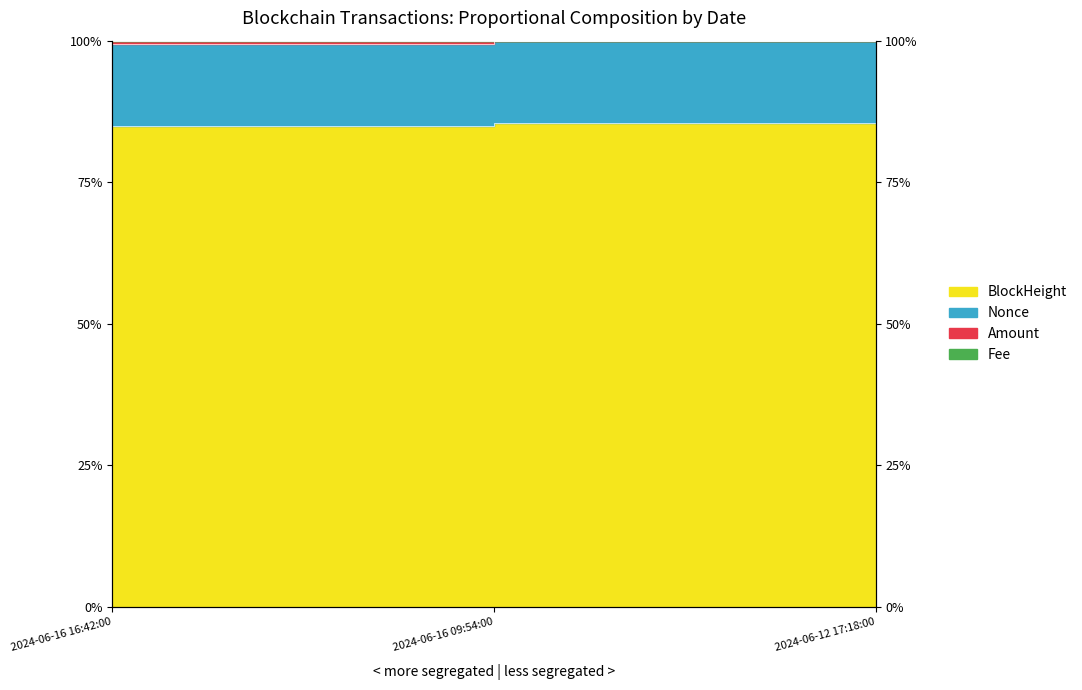

What is the sum of the Fee values at 2024-06-16 09:54:00 and 2024-06-16 16:42:00?

2.0